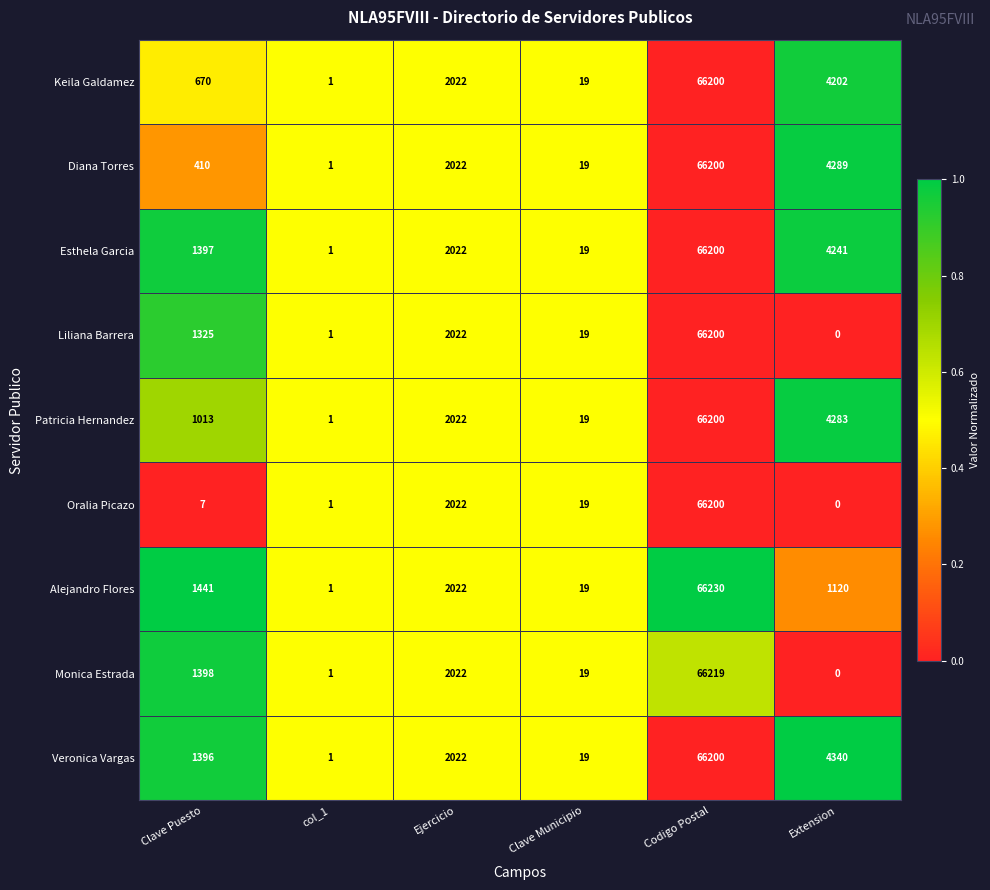

What is the difference between the maximum and minimum values in the Alejandro Flores series?

66229